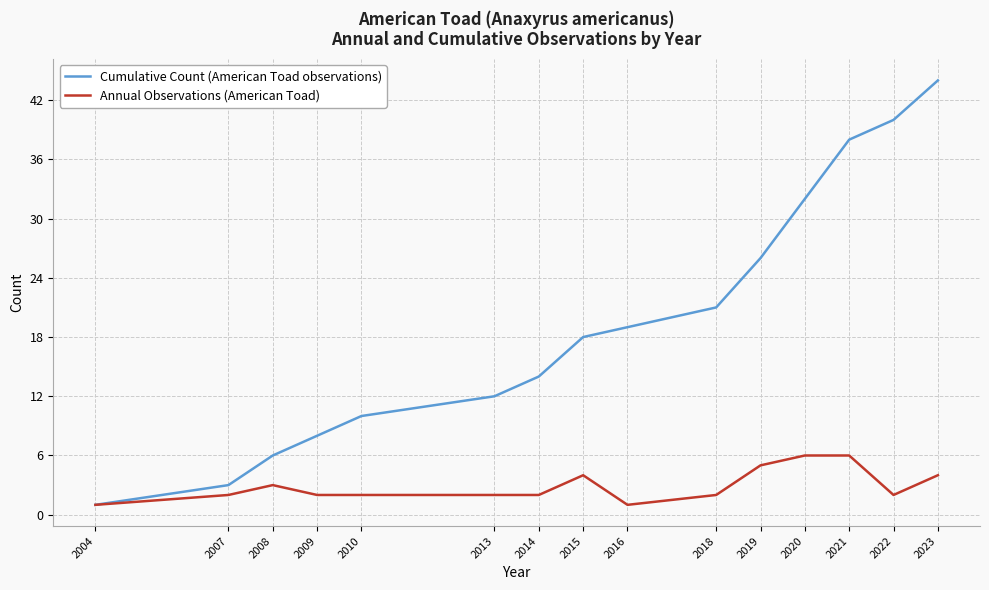

The Annual Observations (American Toad) series shows 2 at 2013. True or false?

True